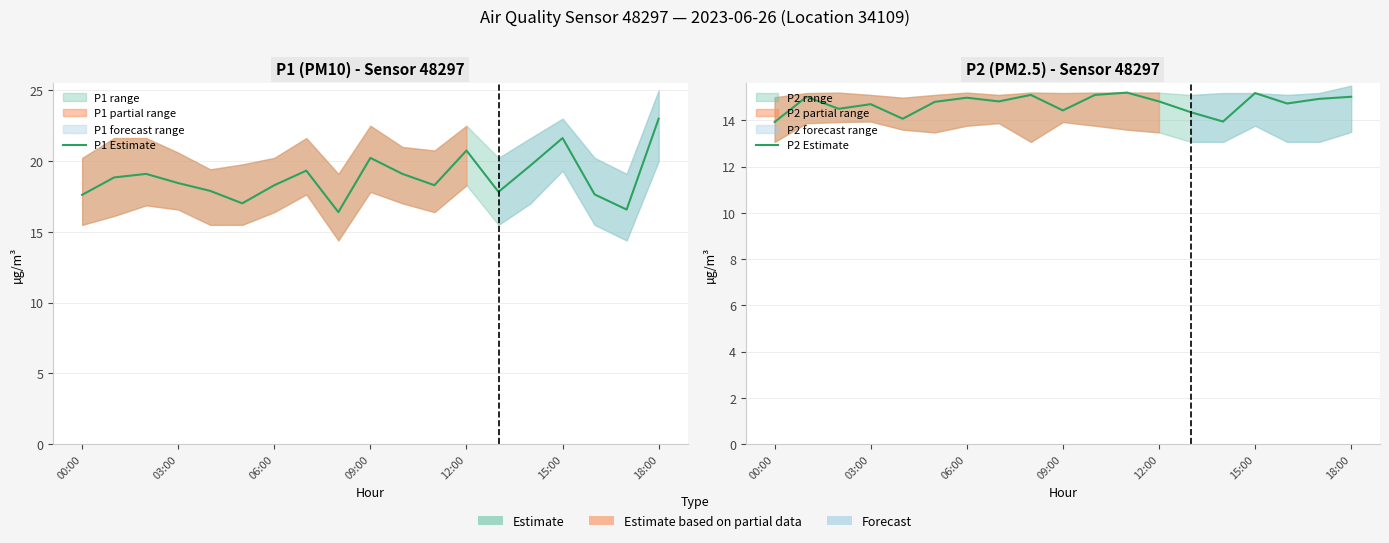

The value of P1 Estimate at 17 is 27.3. True or false?

False